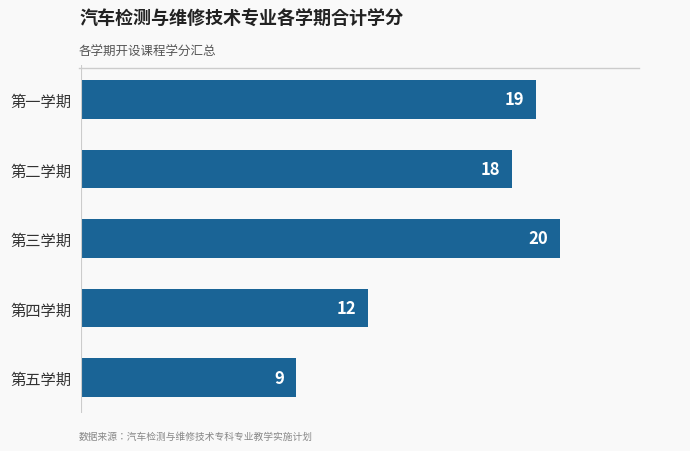

What is the change in value from 第五学期 to 第三学期?

+11